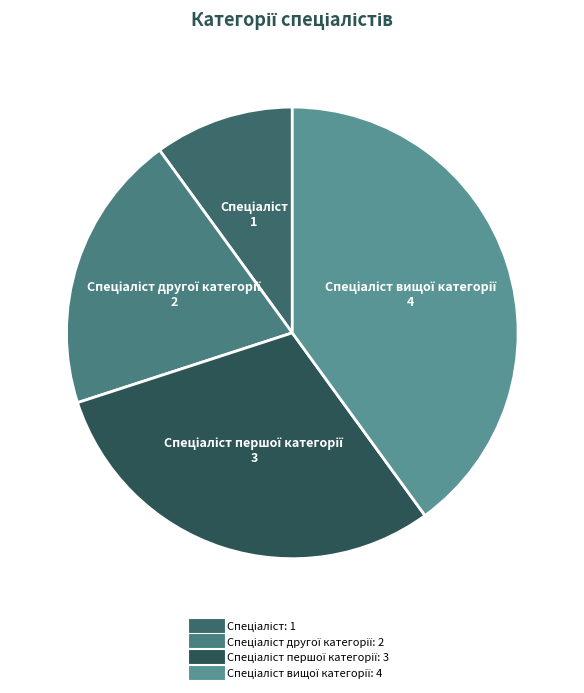

Is there a majority slice in this chart?

No